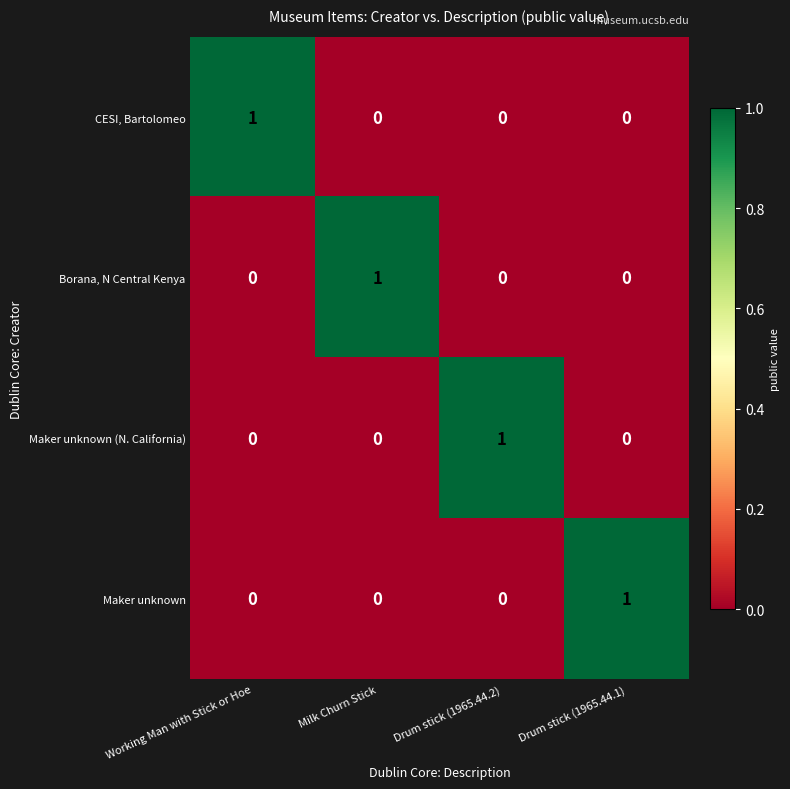

At how many categories does at least one series exceed 0?

4